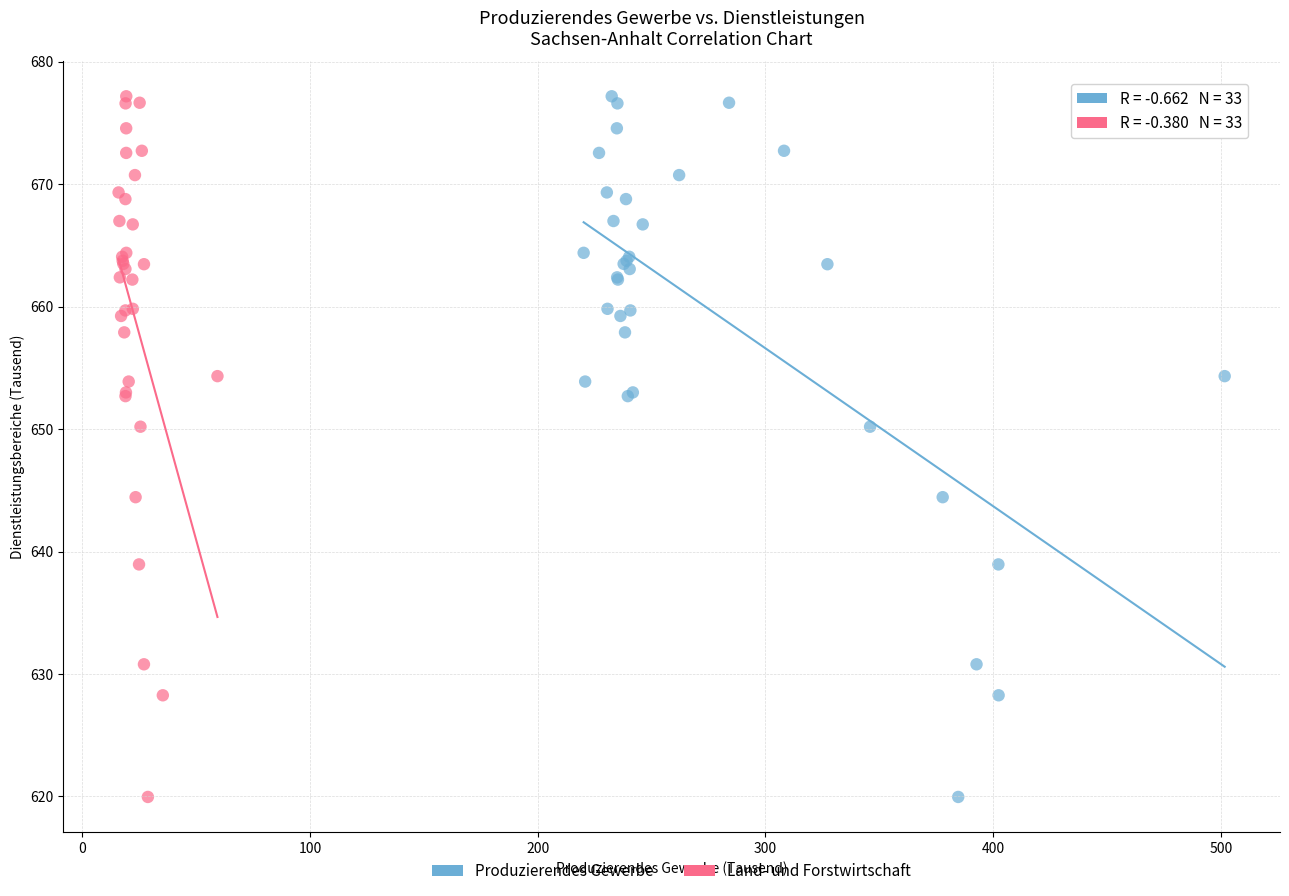

What are all the series names shown in the legend?

Produzierendes Gewerbe, Land- und Forstwirtschaft